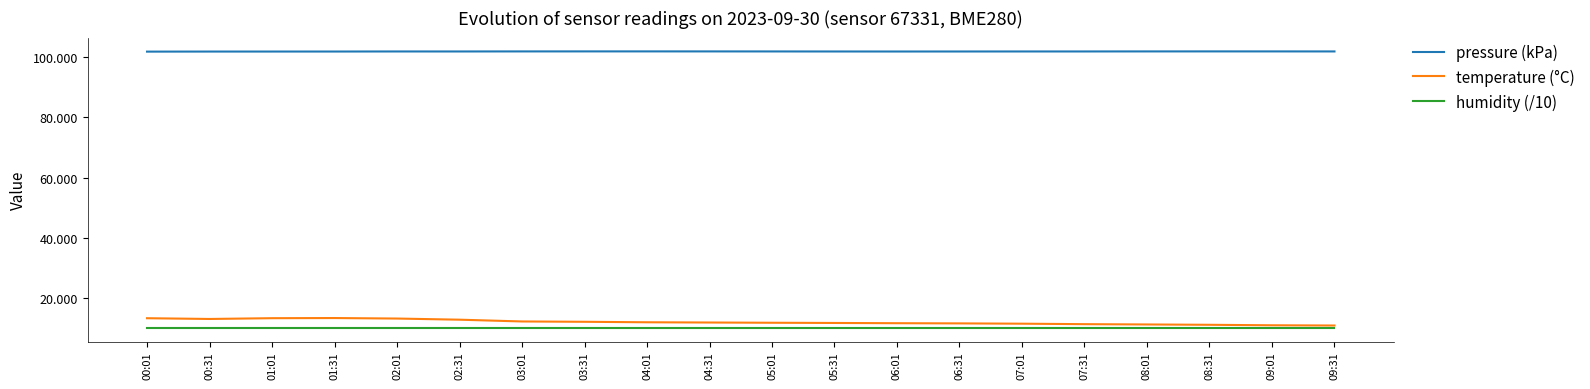

How many lines are shown in the chart?

3